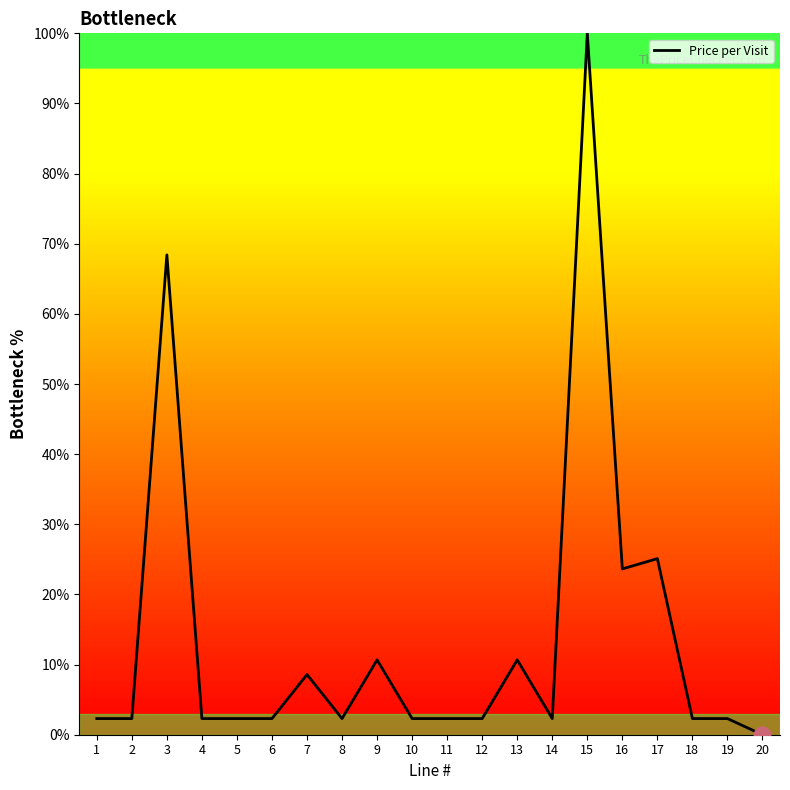

What is the ratio of the value at 16 to the value at 8?

10.3